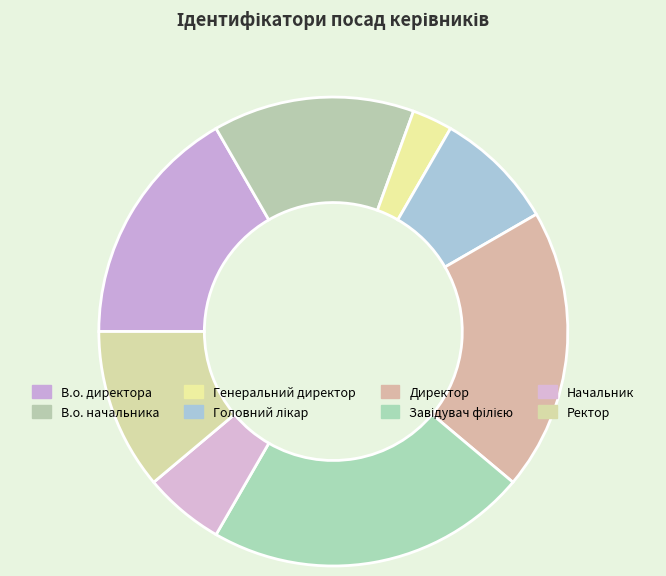

Which slice is the smallest?

Генеральний директор